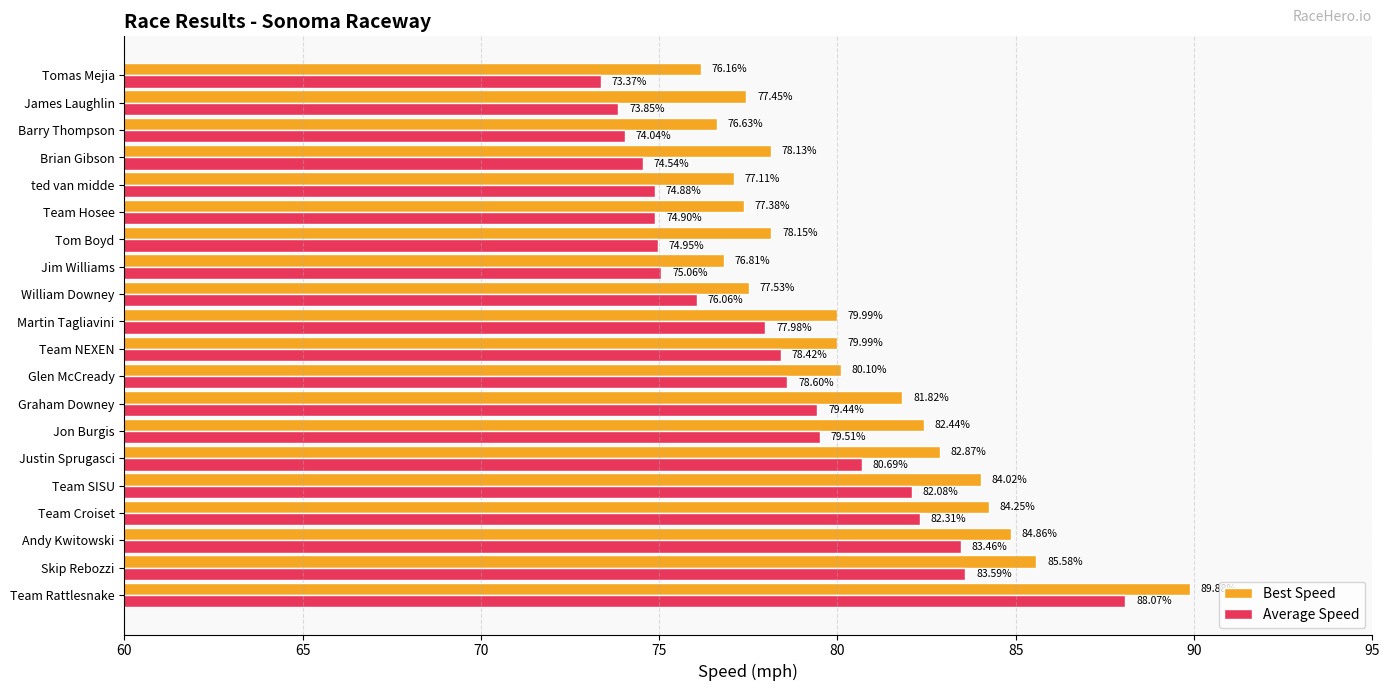

At how many categories does at least one series exceed 88?

1